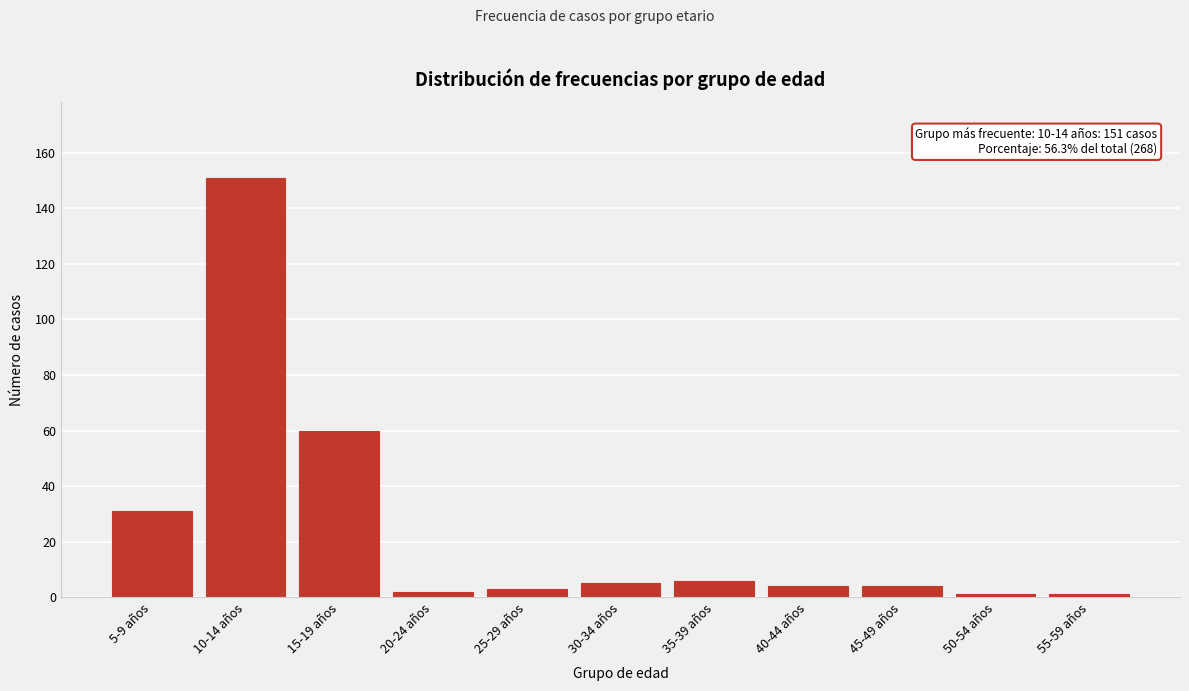

Reading left to right, transcribe all the data shown in this chart.

31	151	60	2	3	5	6	4	4	1	1